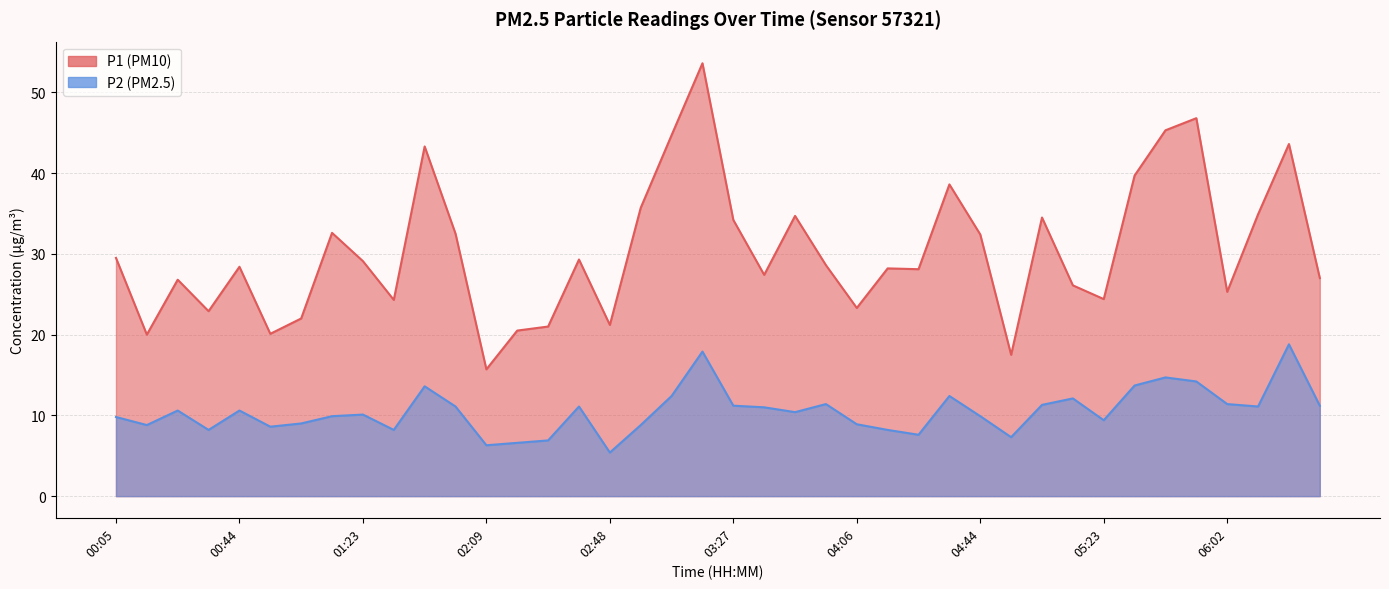

True or false: P1 and P2 intersect in this chart.

False